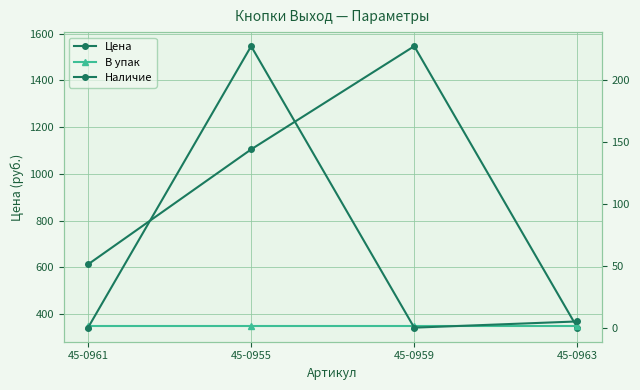

At how many categories does at least one series exceed 128?

4